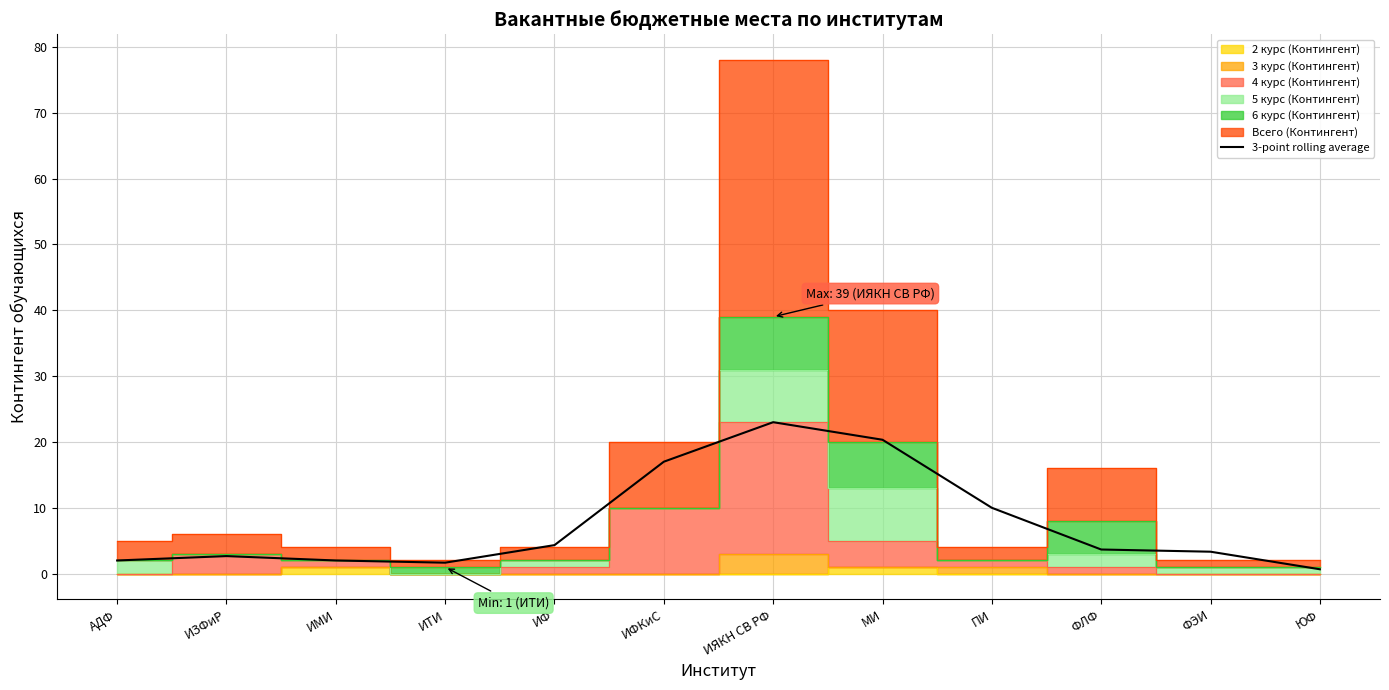

Count the number of categories in the chart.

12